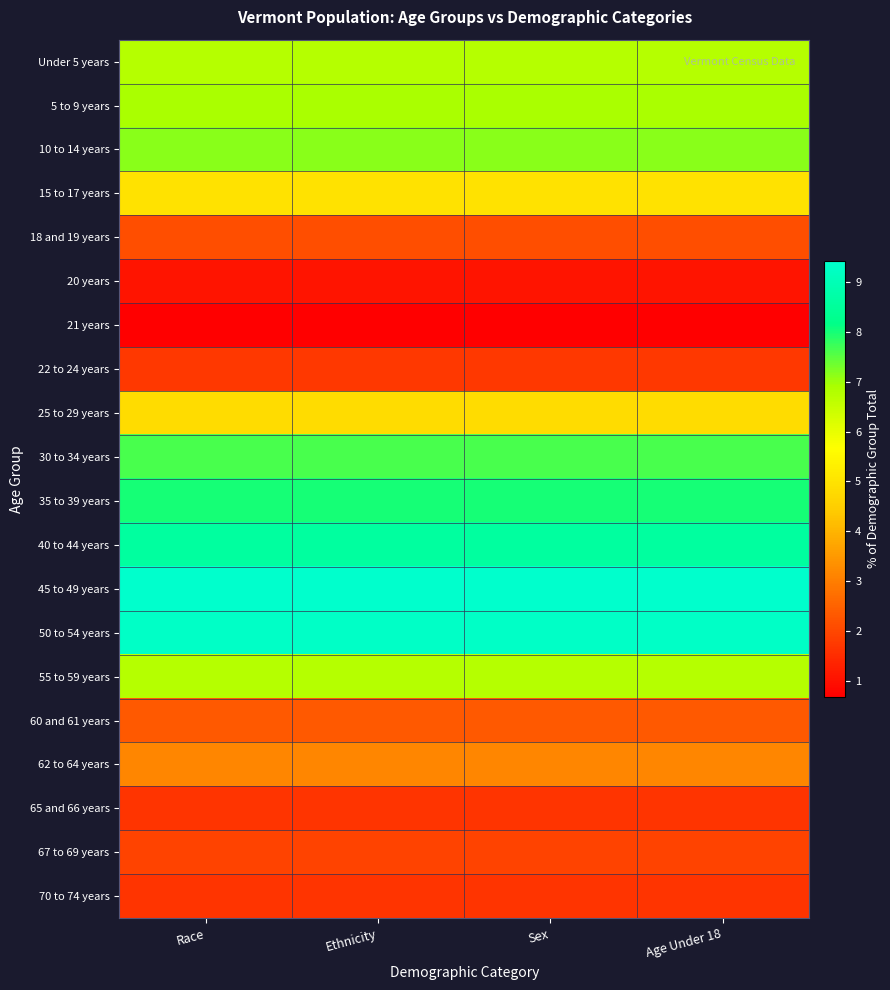

At how many categories does at least one series exceed 7?

4